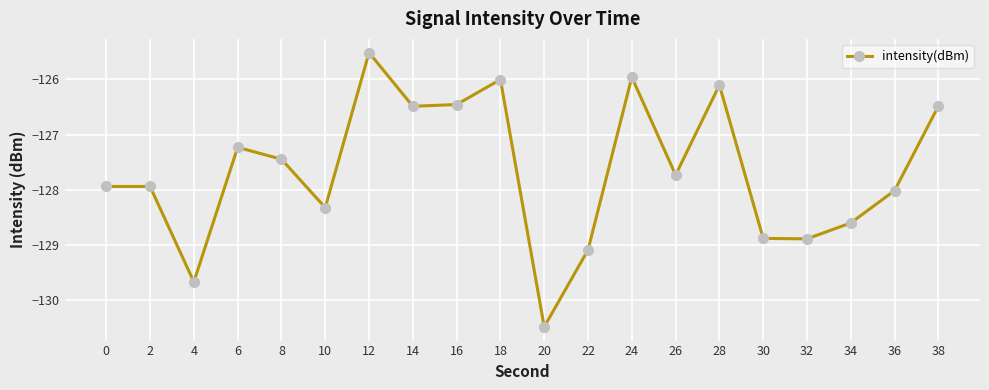

How many values are below -127?

13